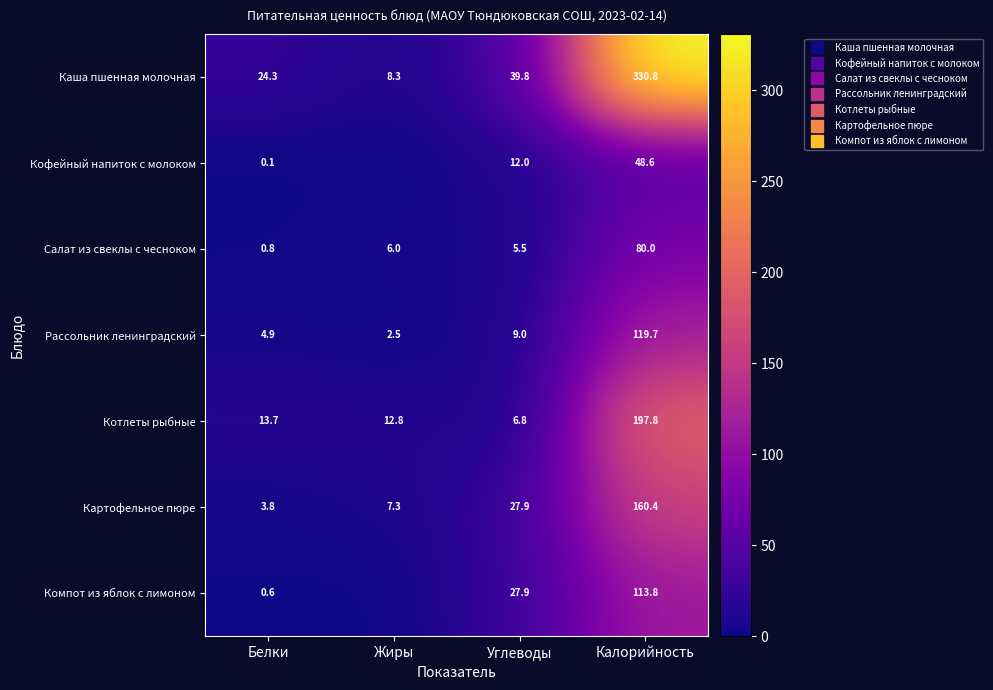

Count the number of data series in this chart.

7